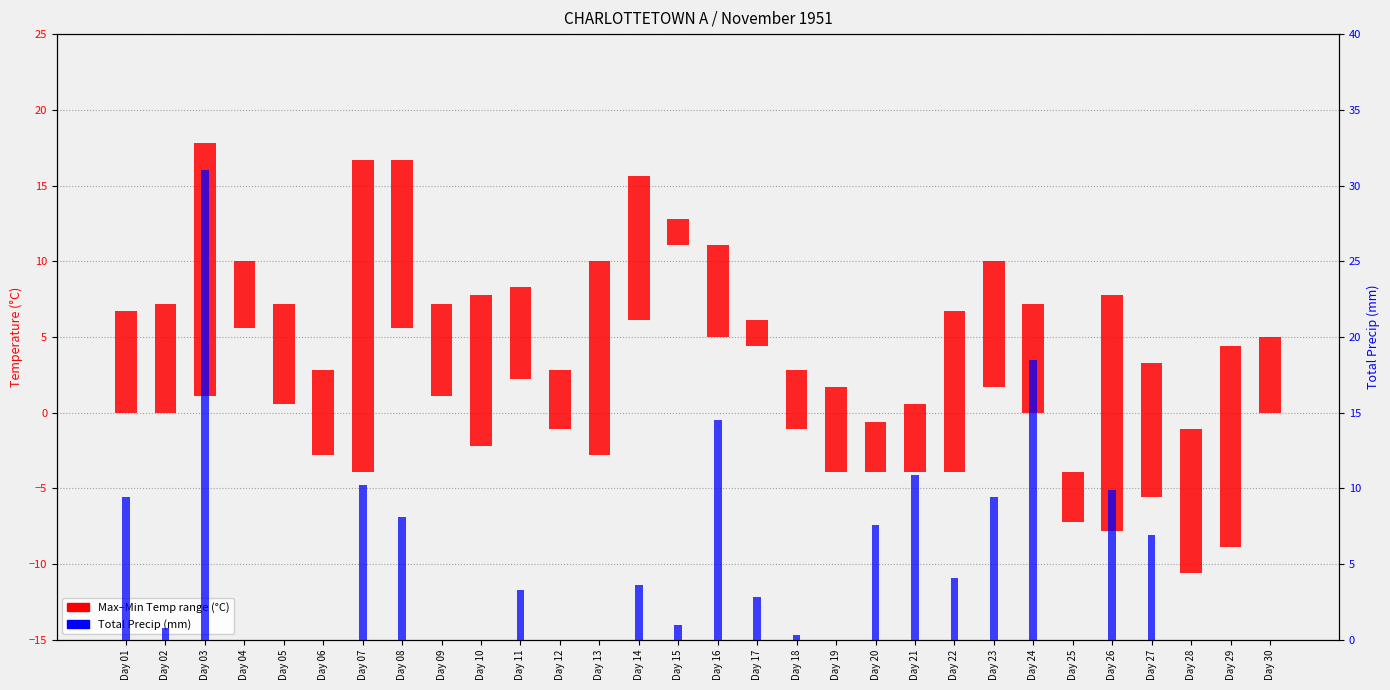

Does the chart contain stacked bars?

No